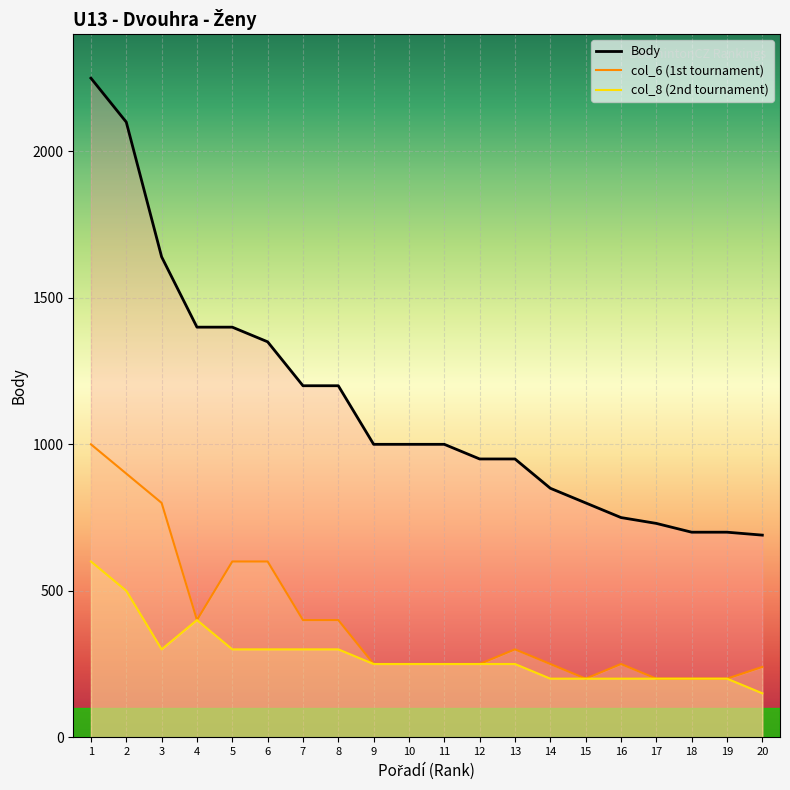

What is the difference between the maximum and minimum values in the col_6 series?

800